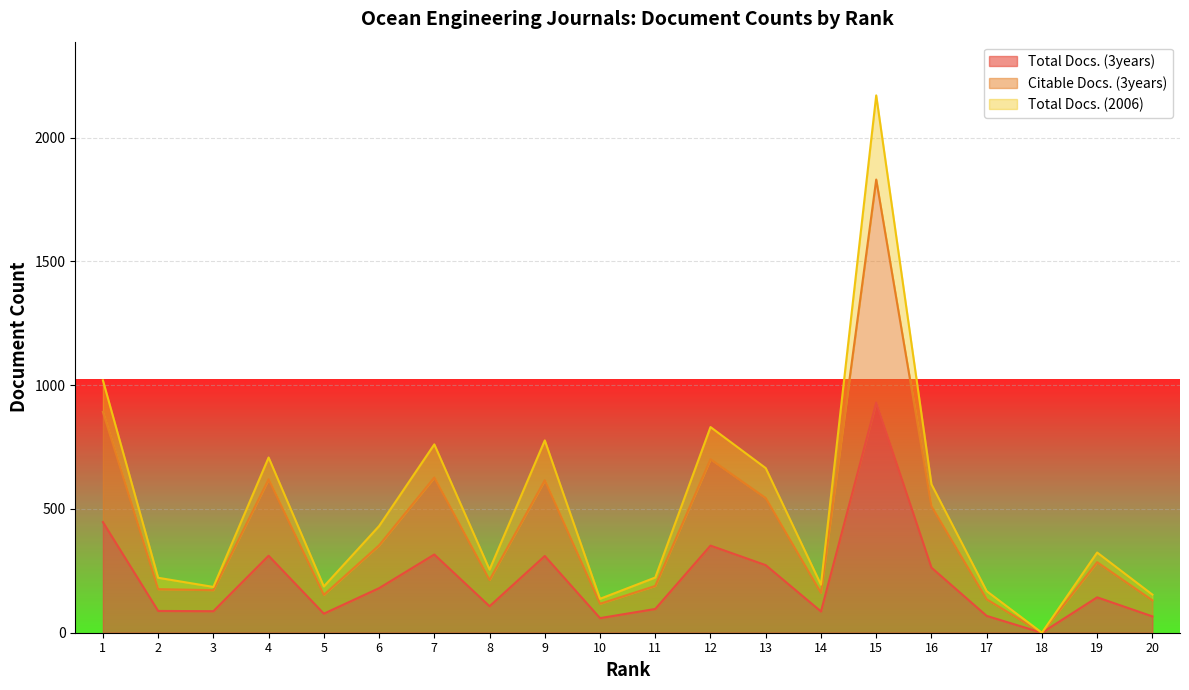

What is the average value of the Total Docs. (3years) series?

213